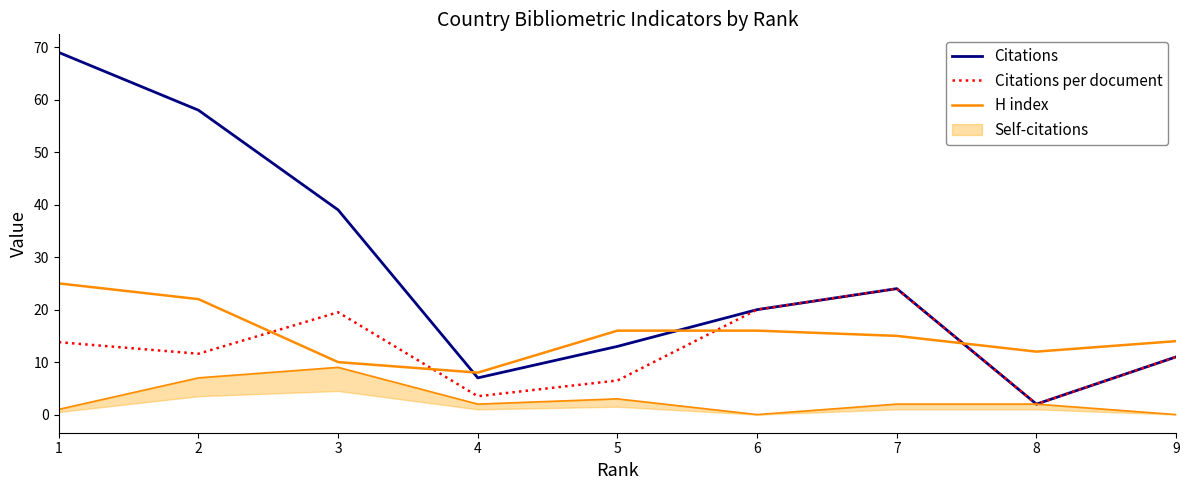

How many values in the Citations series are below 20?

4